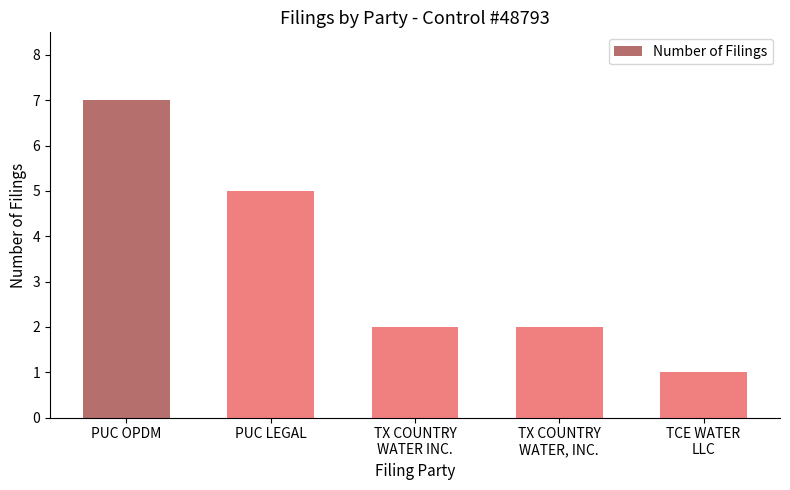

What is the label of the 1st bar from the left?

PUC OPDM